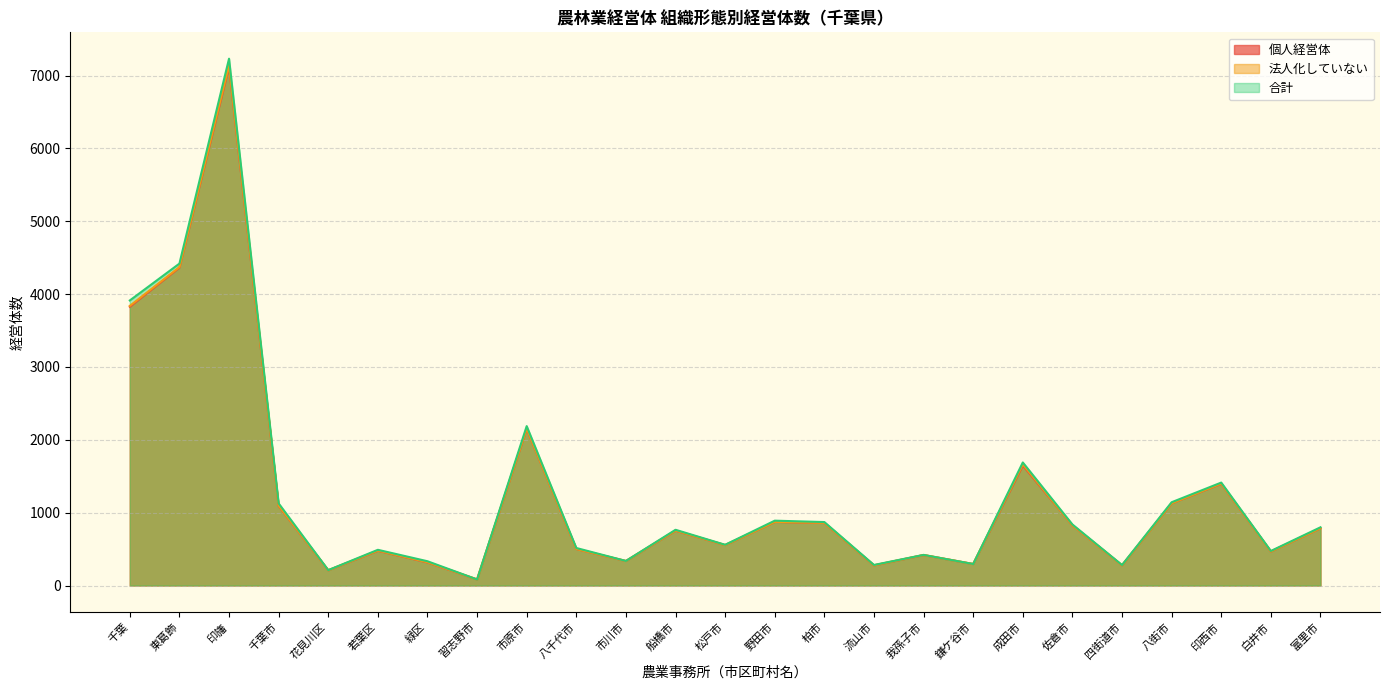

What is the value of the 法人化していない point at the 6th from the left?

480